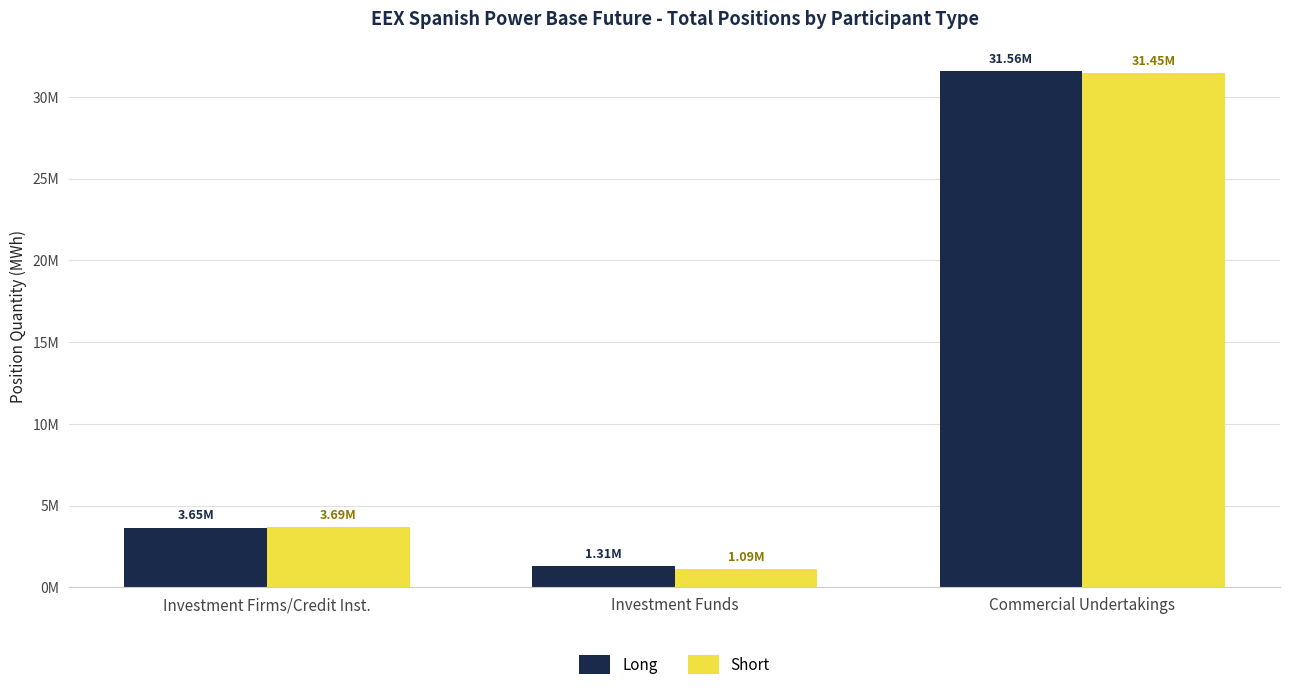

Does the chart contain stacked bars?

No